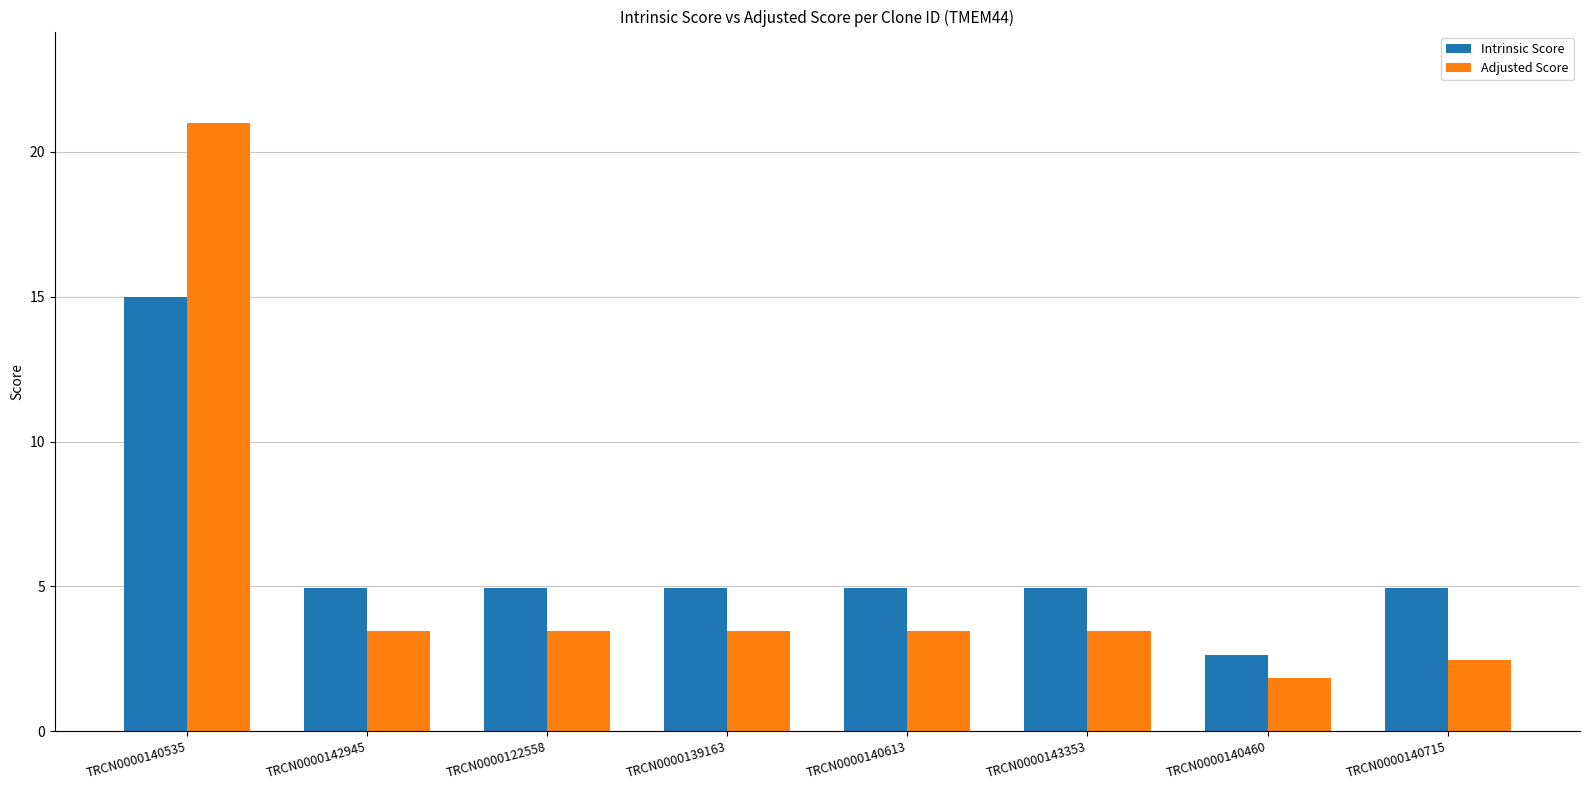

The value of Intrinsic Score at TRCN0000140715 is 6.6. True or false?

False